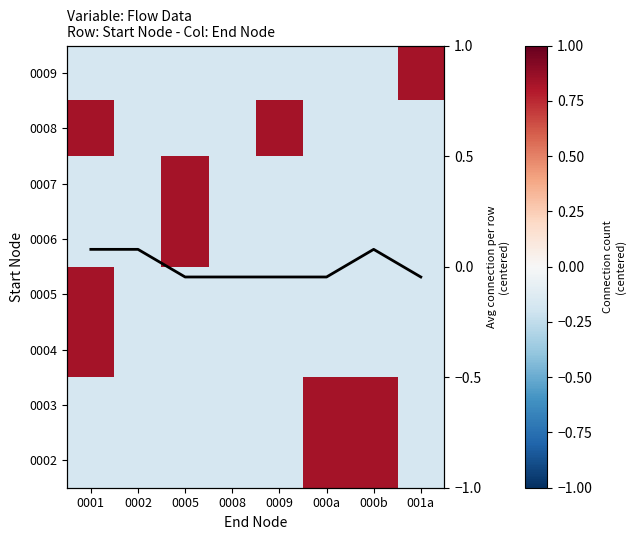

What is the sum of all 0006 values?

-0.4